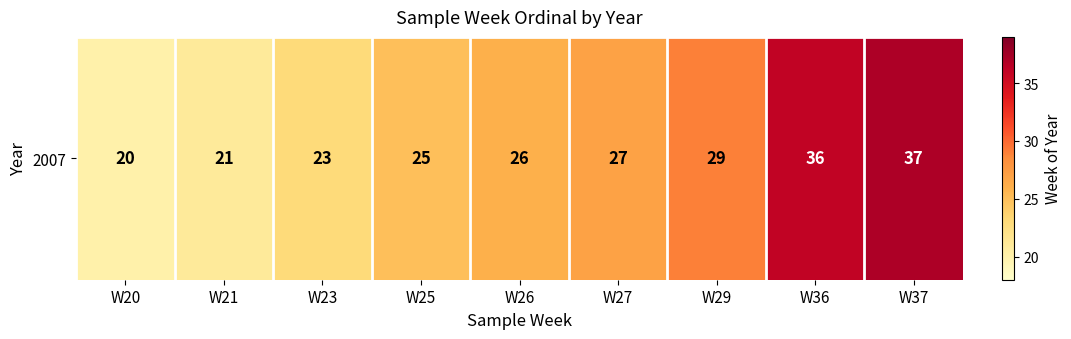

Where is the data nearest to the value 28?

W27